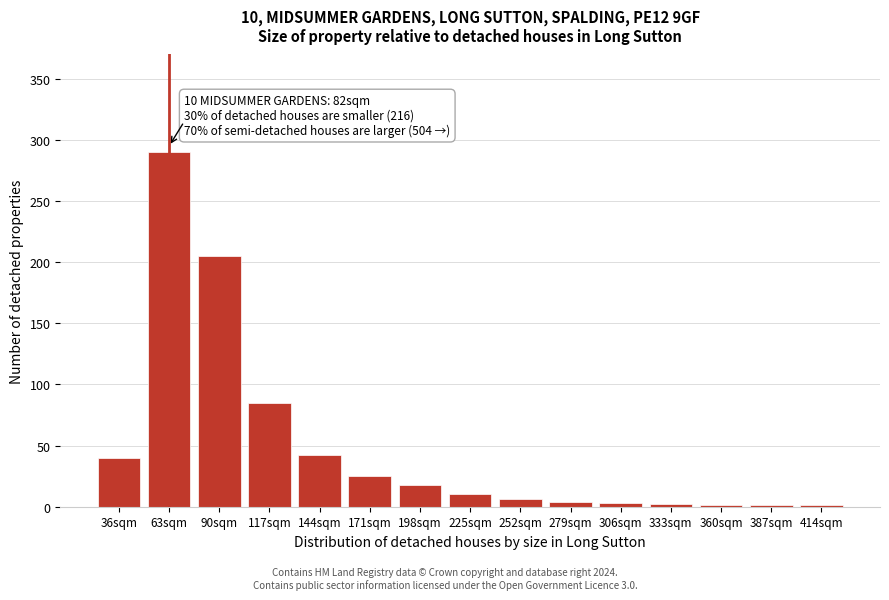

Which has a higher value, 90sqm or 198sqm?

90sqm